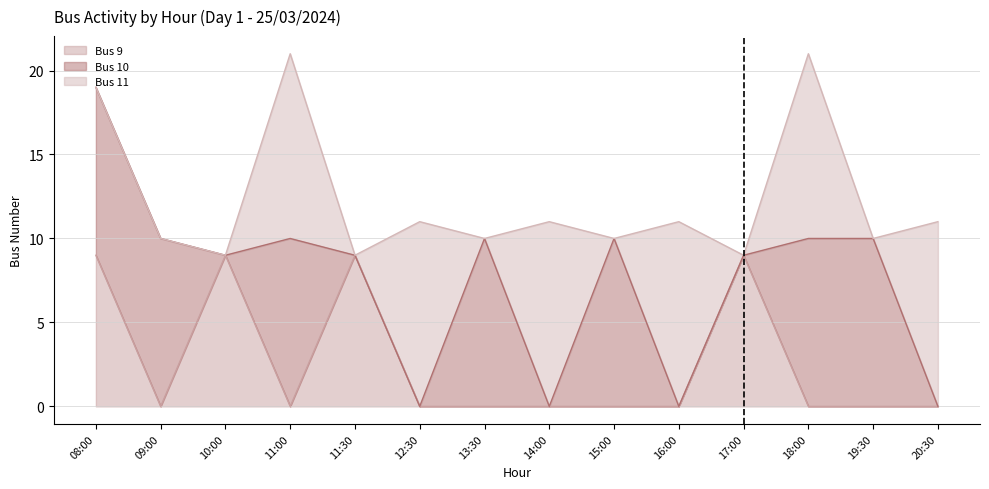

Where is Bus 9 nearest to the value 4?

09:00